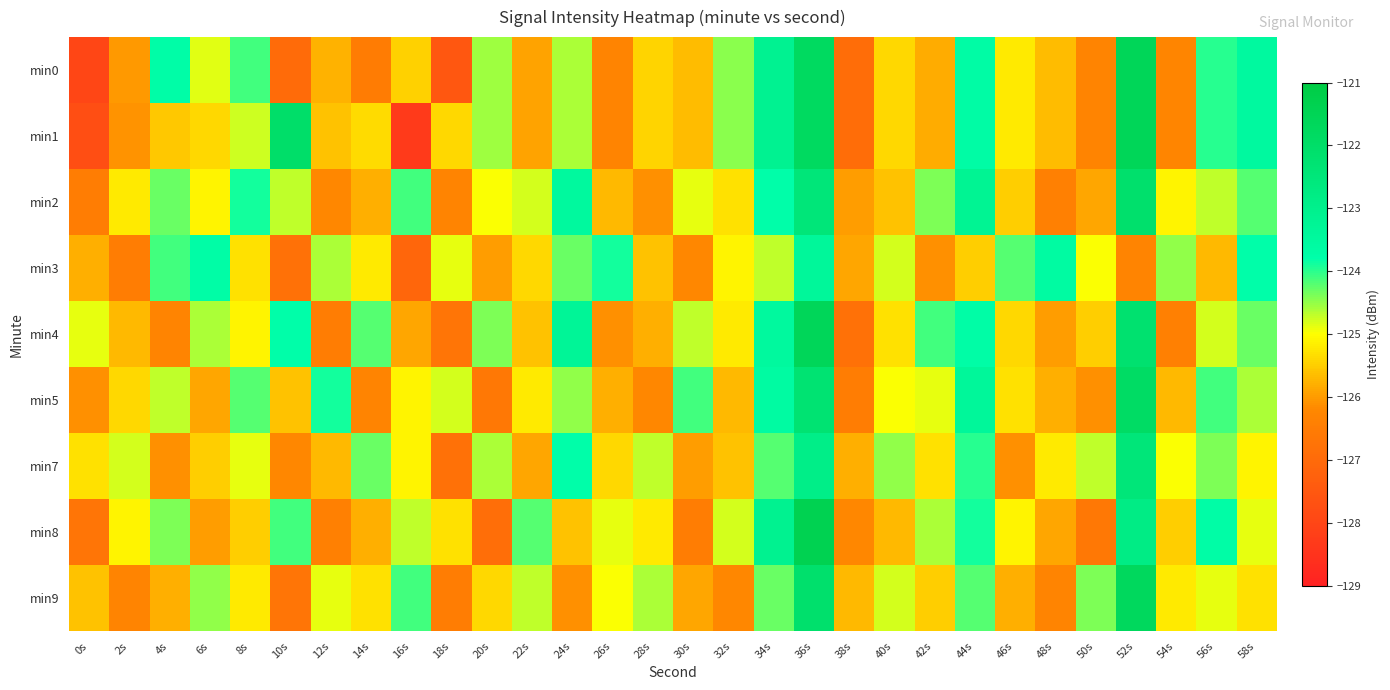

What is the spread (max minus min) of values at 4s?

2.6